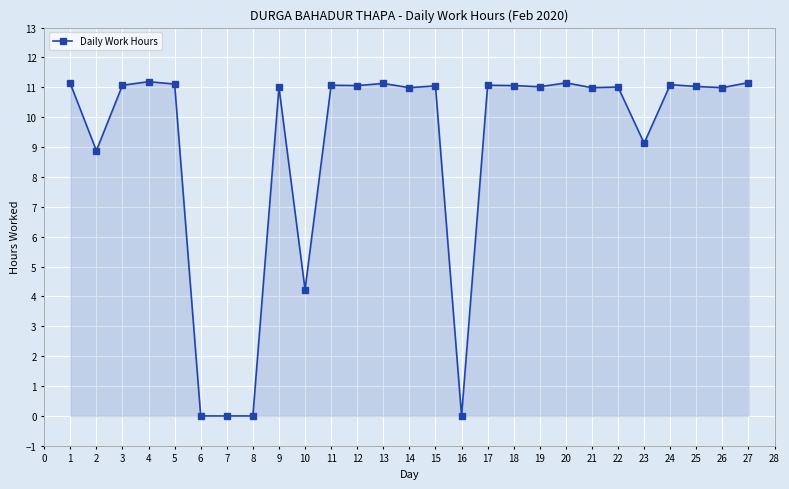

Is it true that the value at 26 is 11.0?

True